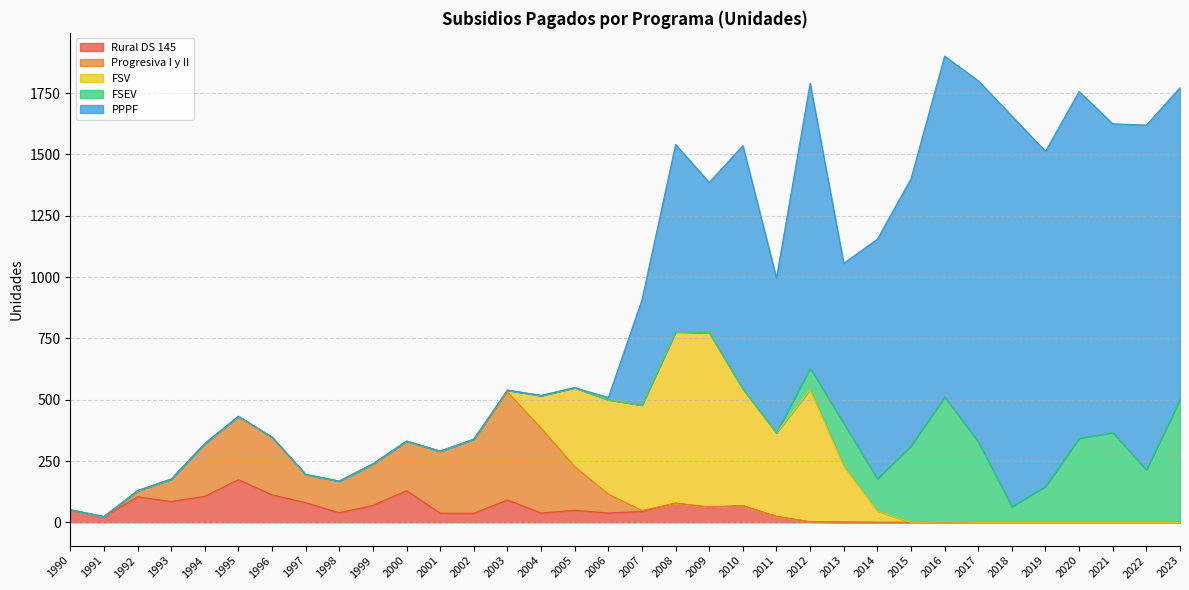

What is the sum of the FSEV values at 2021 and 2006?

366